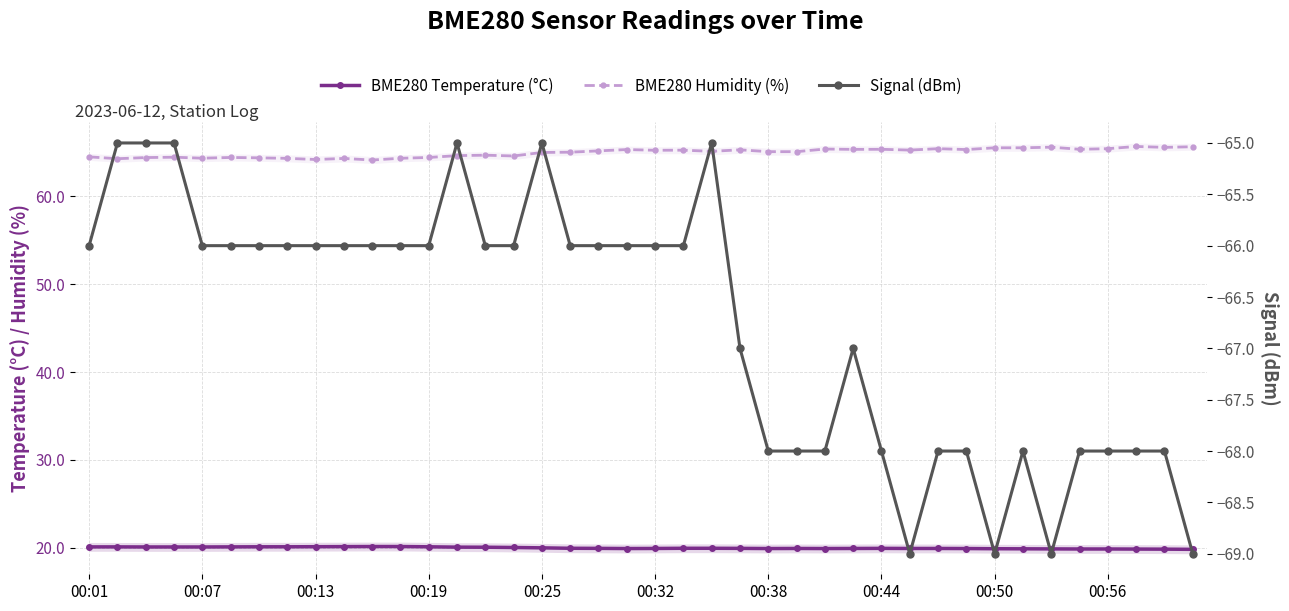

Reading left to right, list all the values displayed in this chart.

BME280 Temperature (°C): 20.1	20.1	20.1	20.1	20.1	20.1	20.1	20.1	20.1	20.1	20.2	20.2	20.1	20.1	20.1	20.1	20.0	20.0	19.9	19.9	19.9	20.0	20.0	19.9	19.9	19.9	19.9	19.9	19.9	19.9	19.9	19.9	19.9	19.9	19.9	19.9	19.9	19.9	19.9	19.8
BME280 Humidity (%): 64.5	64.2	64.4	64.4	64.3	64.4	64.3	64.3	64.2	64.3	64.1	64.3	64.4	64.6	64.7	64.6	65.0	65.0	65.1	65.3	65.2	65.2	65.1	65.3	65.0	65.0	65.3	65.3	65.3	65.2	65.4	65.3	65.5	65.5	65.6	65.3	65.4	65.6	65.5	65.6
Signal (dBm): -66.0	-65.0	-65.0	-65.0	-66.0	-66.0	-66.0	-66.0	-66.0	-66.0	-66.0	-66.0	-66.0	-65.0	-66.0	-66.0	-65.0	-66.0	-66.0	-66.0	-66.0	-66.0	-65.0	-67.0	-68.0	-68.0	-68.0	-67.0	-68.0	-69.0	-68.0	-68.0	-69.0	-68.0	-69.0	-68.0	-68.0	-68.0	-68.0	-69.0